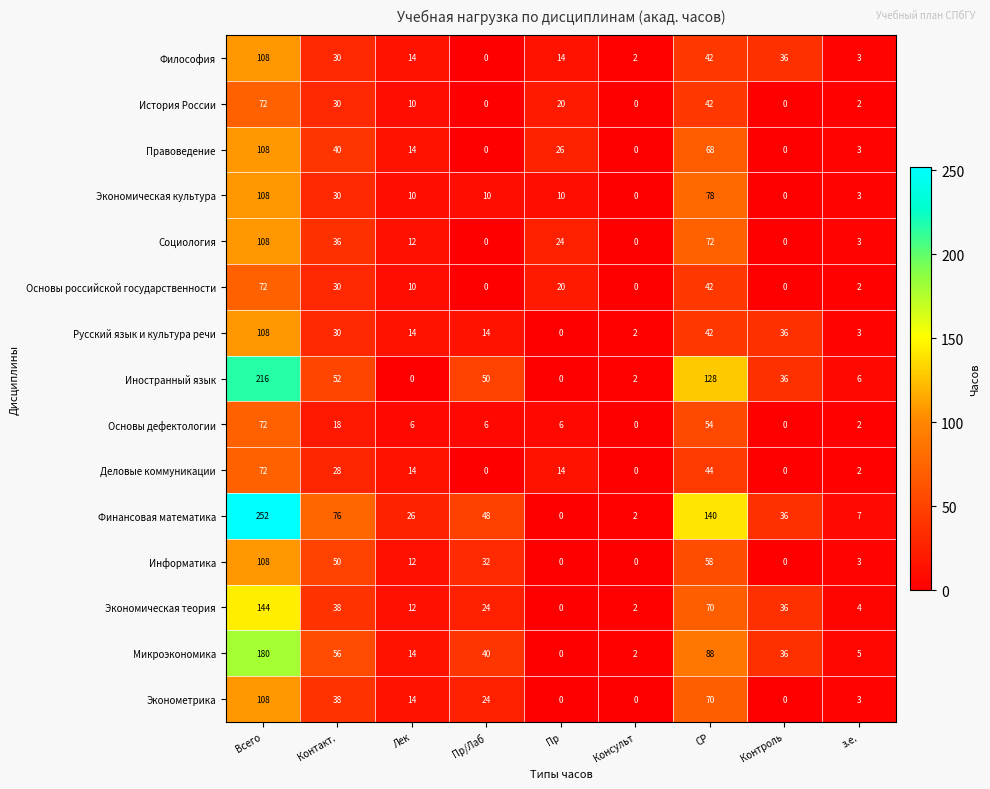

Which series has the largest range (max minus min)?

Финансовая математика